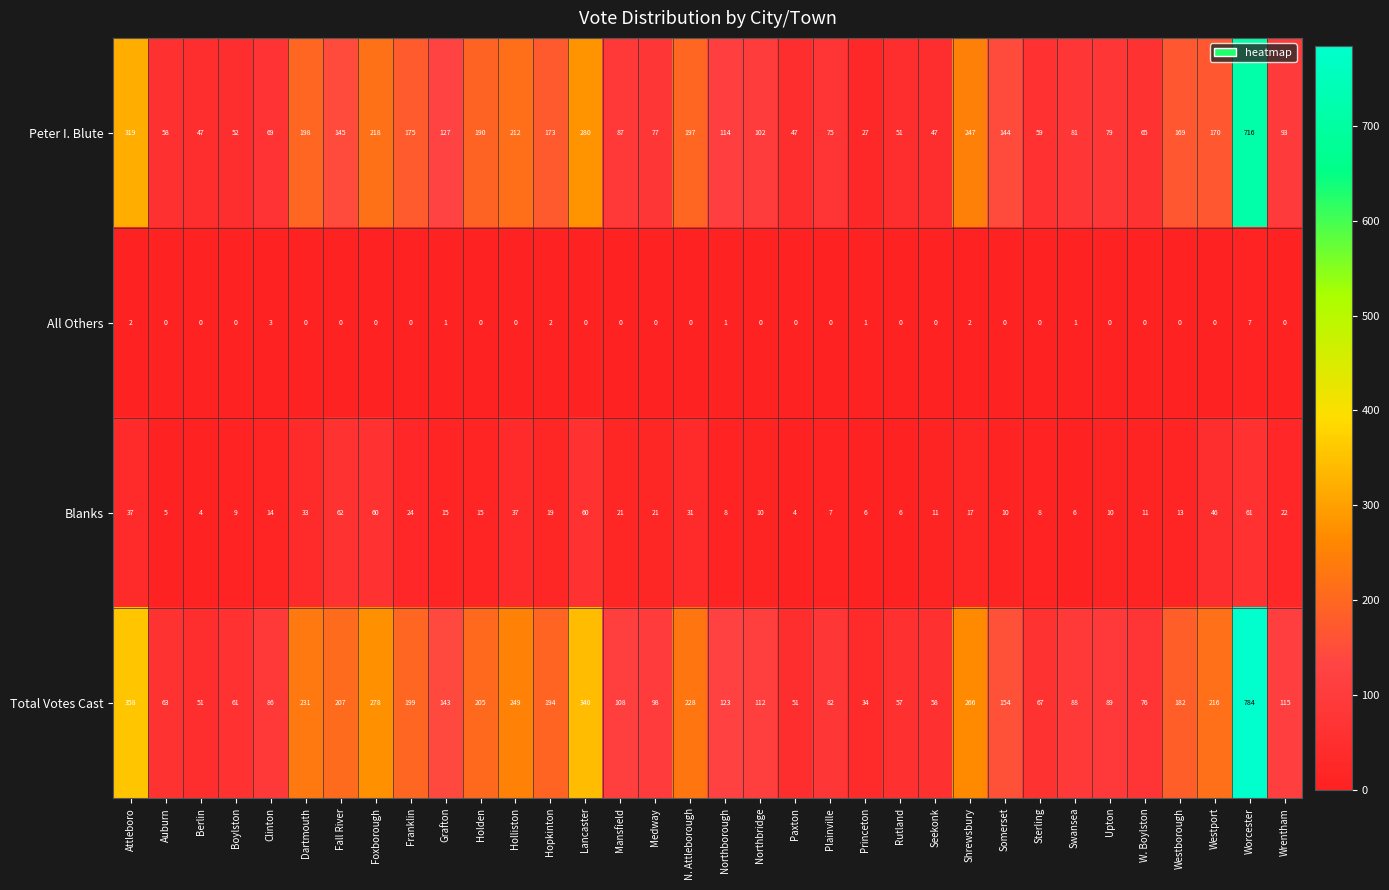

Rank the series by their maximum value, from lowest to highest.

All Others, Blanks, Peter I. Blute, Total Votes Cast